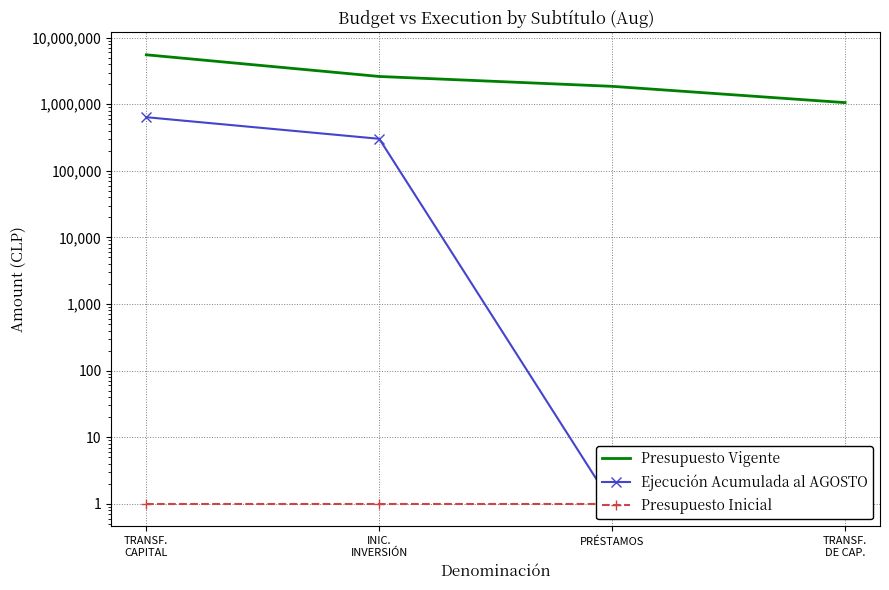

What is the sum of all Presupuesto Inicial values?

4